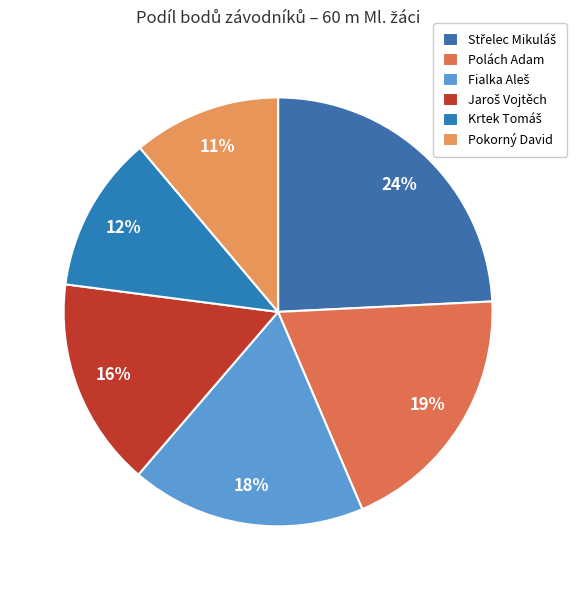

What is the smallest slice in the pie chart?

Pokorný David